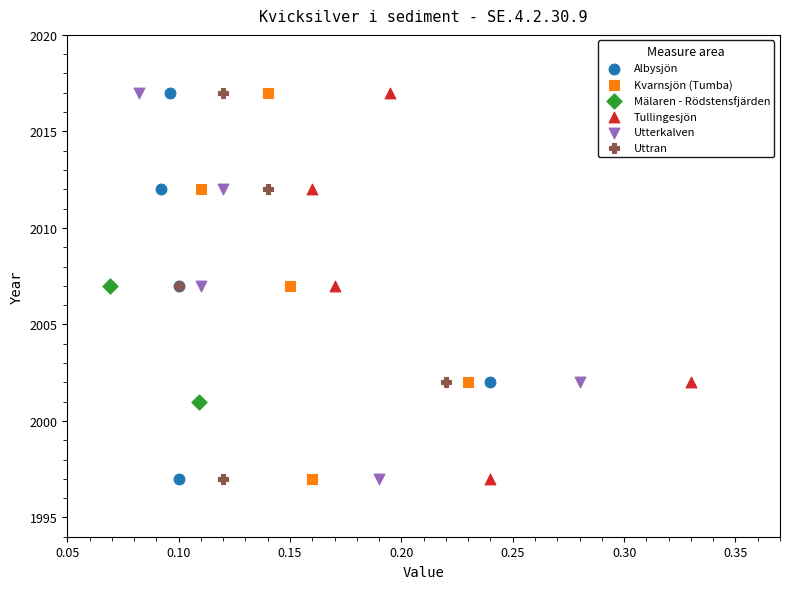

What are all the series names shown in the legend?

Albysjön, Kvarnsjön (Tumba), Mälaren - Rödstensfjärden, Tullingesjön, Utterkalven, Uttran